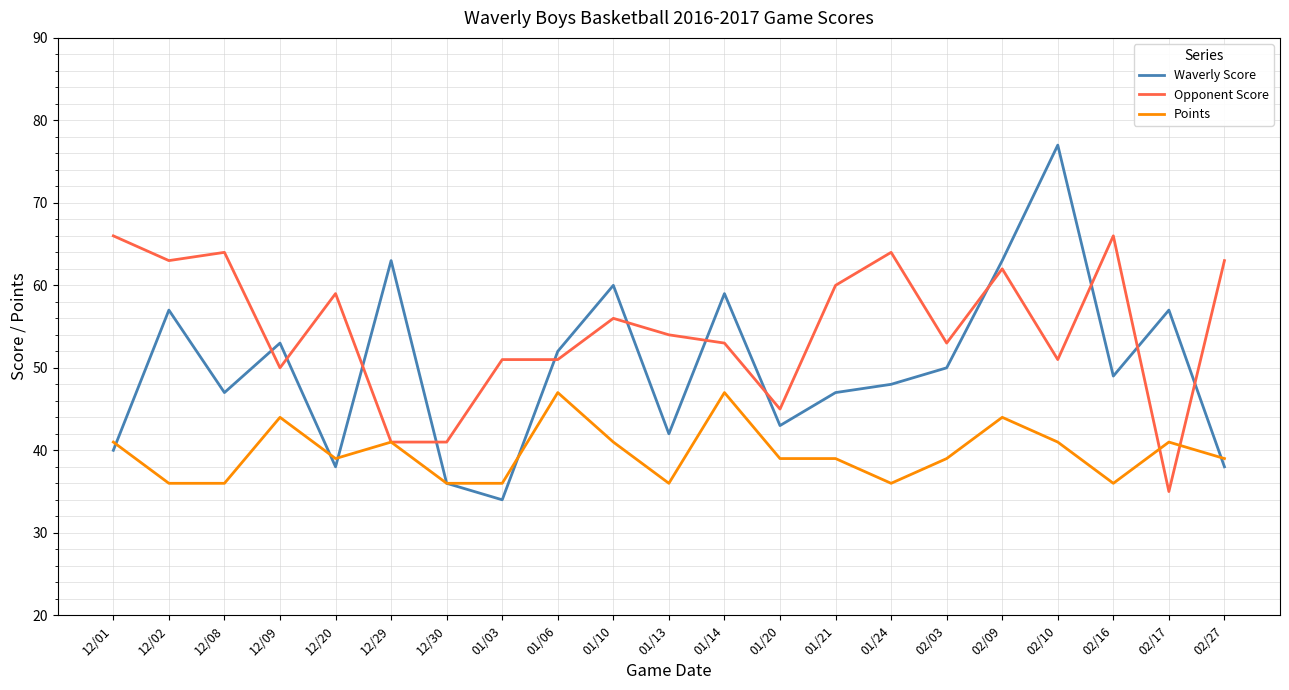

Reading right to left, list all the values displayed in this chart.

Waverly Score: 38	57	49	77	63	50	48	47	43	59	42	60	52	34	36	63	38	53	47	57	40
Opponent Score: 63	35	66	51	62	53	64	60	45	53	54	56	51	51	41	41	59	50	64	63	66
Points: 39	41	36	41	44	39	36	39	39	47	36	41	47	36	36	41	39	44	36	36	41